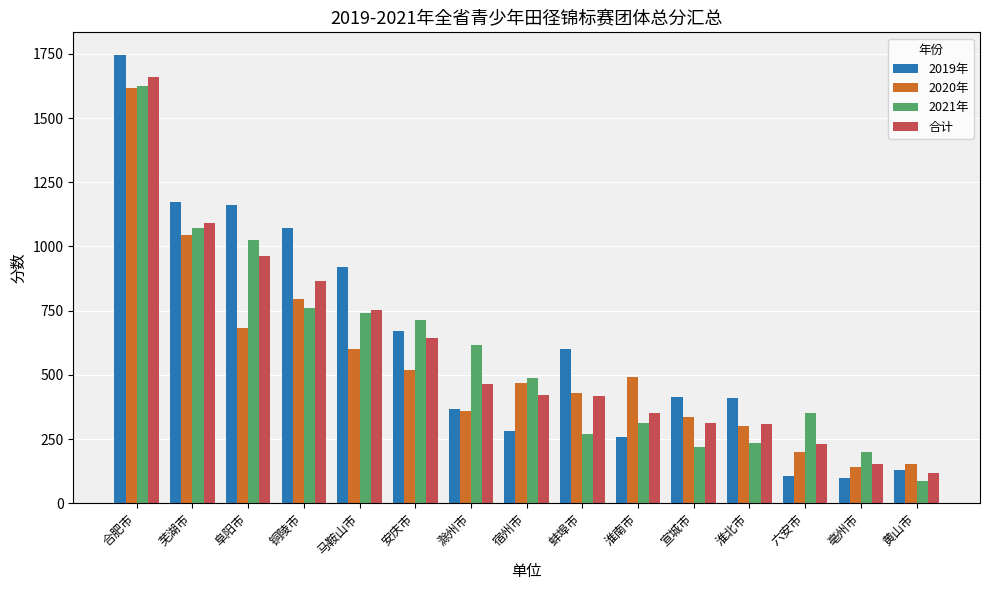

What position from the left is 铜陵市?

4